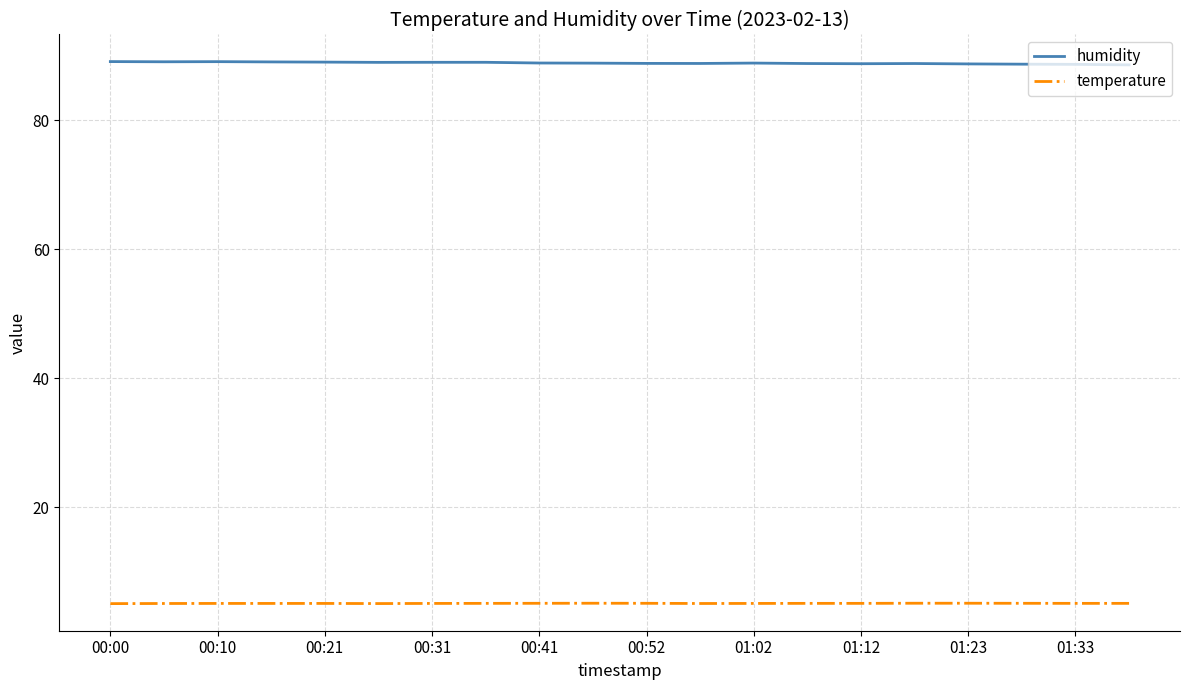

List the series in order of their peak value, highest first.

humidity, temperature